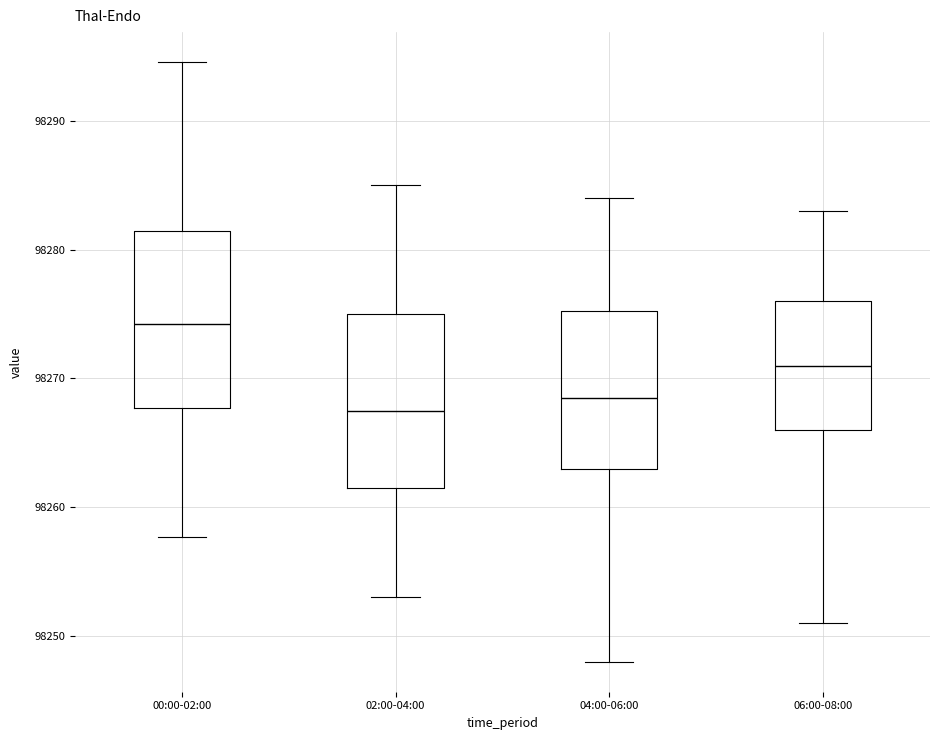

Which box's median line is the highest?

00:00-02:00